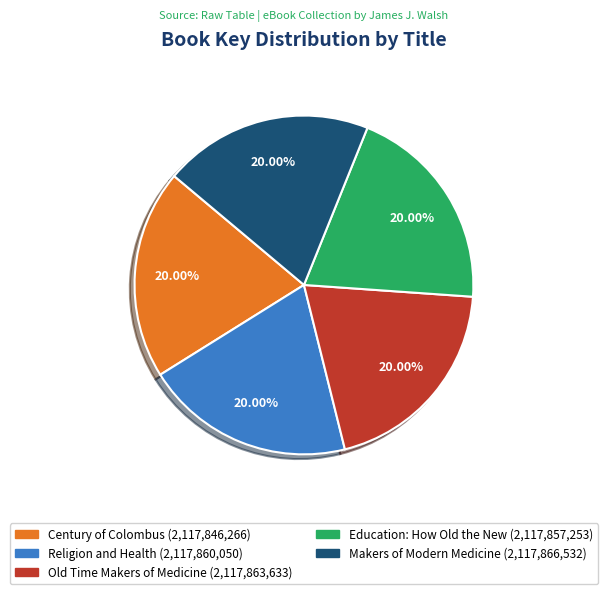

To the nearest percent, what percentage of the pie is Old Time Makers of Medicine?

20%